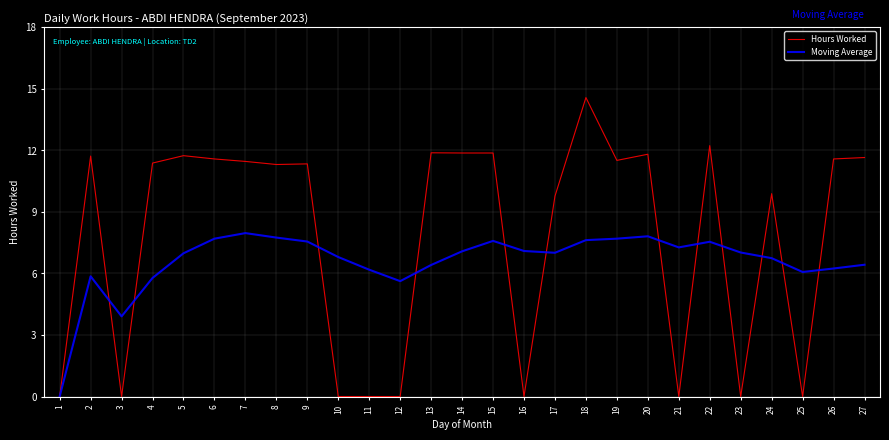

What is the difference between the Moving Average values at 19 and 25?

1.6